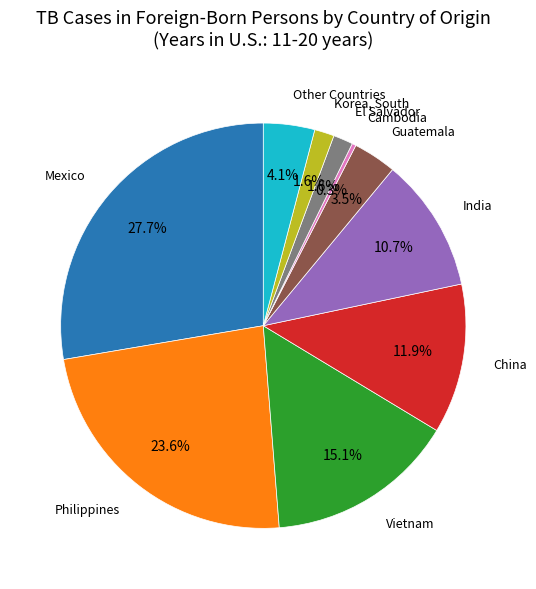

Is it true that India is 17% of the pie?

False